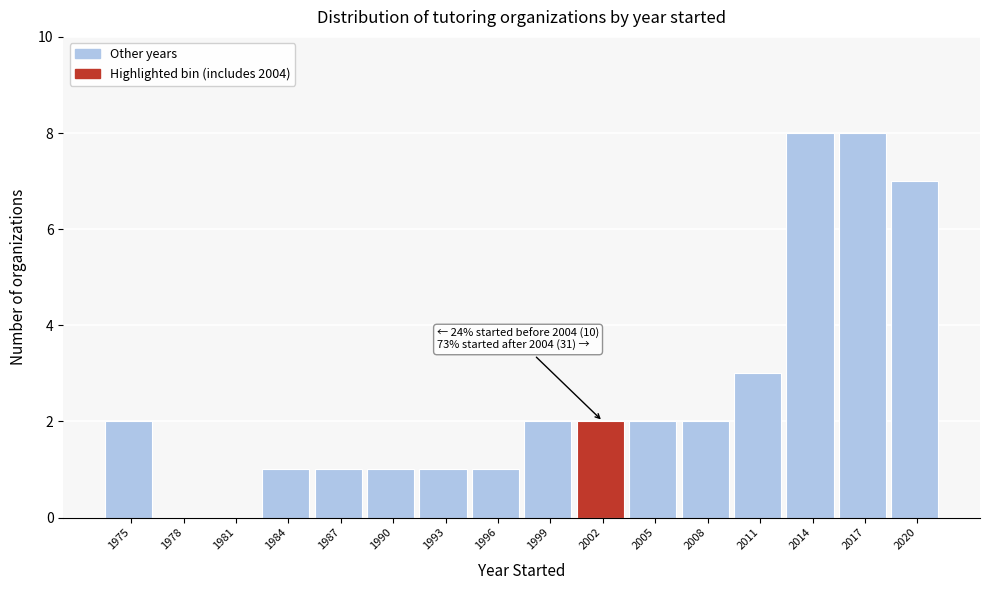

Reading left to right, what are all the values shown in this chart?

1975=2	1978=0	1981=0	1984=1	1987=1	1990=1	1993=1	1996=1	1999=2	2002=2	2005=2	2008=2	2011=3	2014=8	2017=8	2020=7